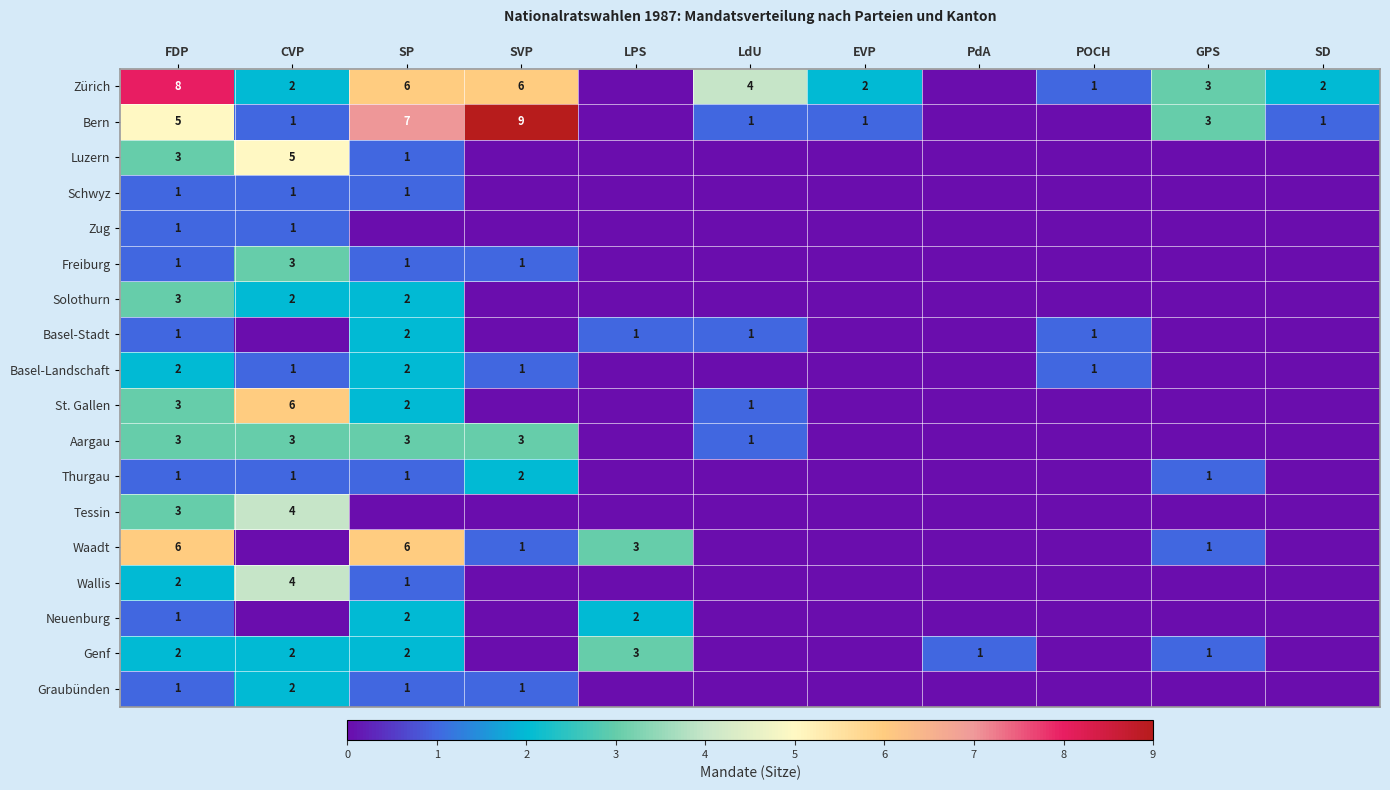

Is it true that Schwyz equals 2 at SP?

False